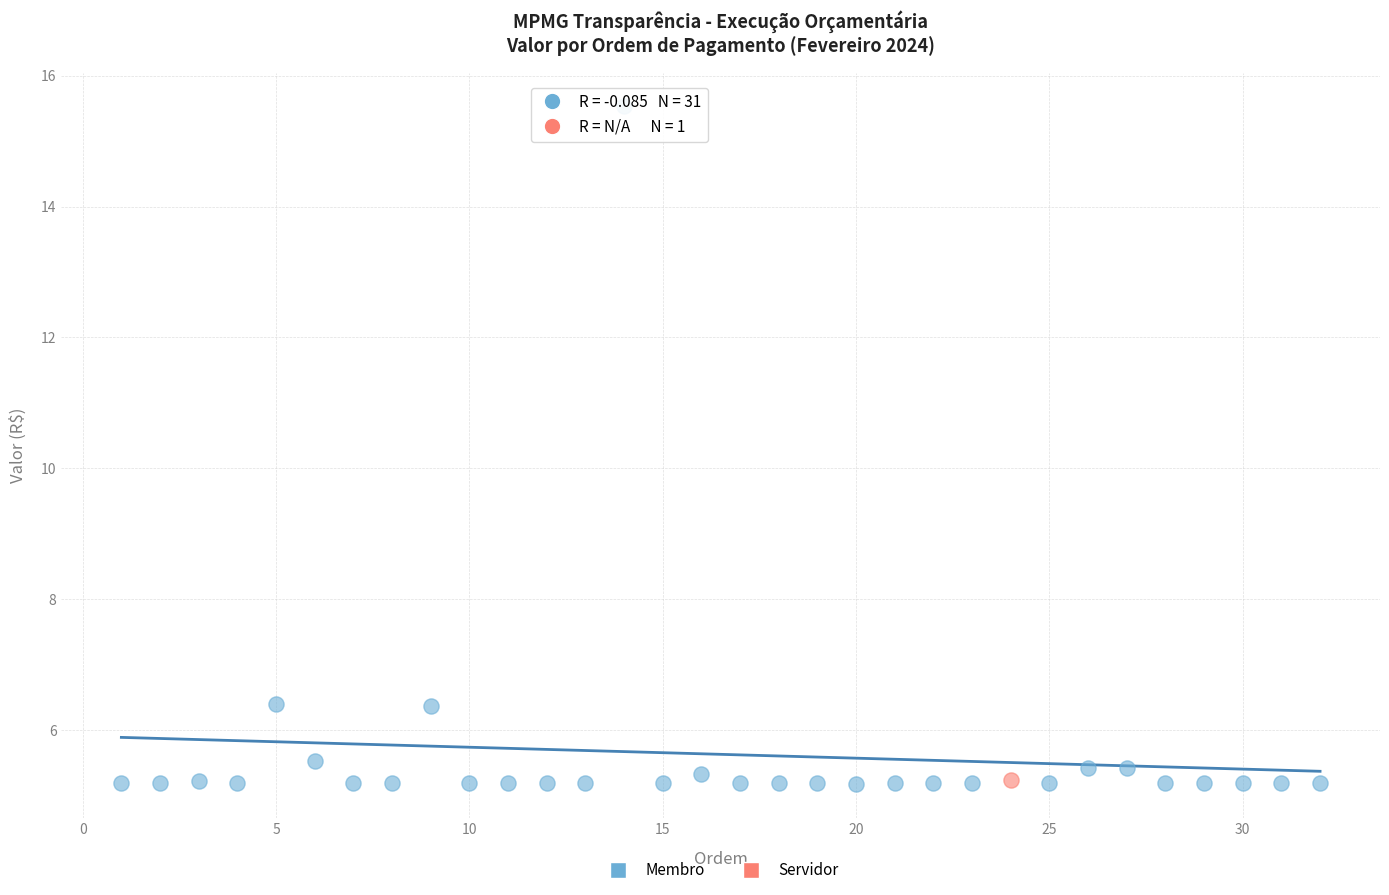

What are all the series names shown in the legend?

Membro, Servidor